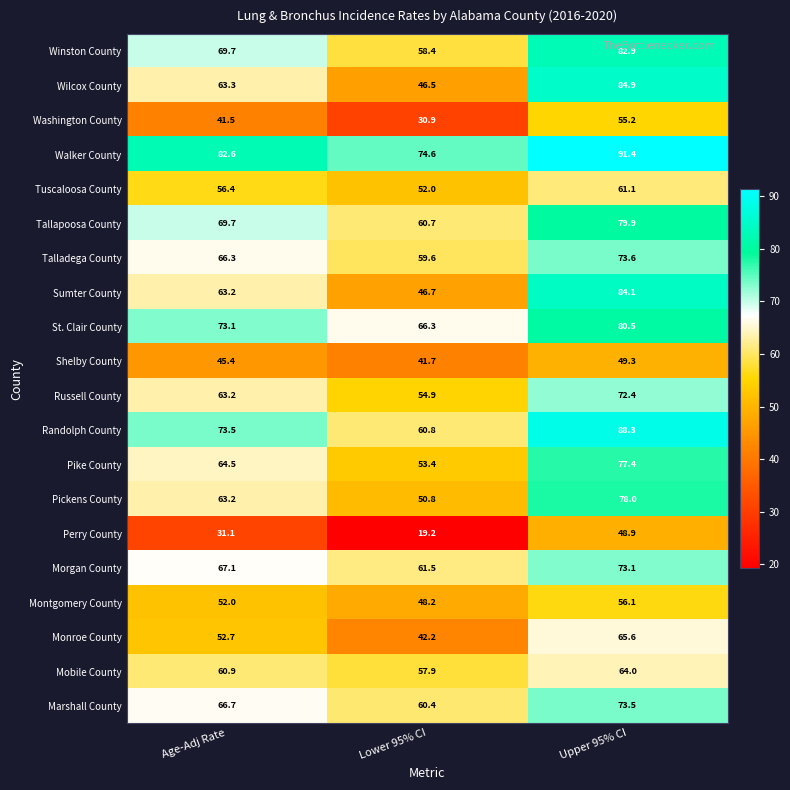

Is the value of St. Clair County at Age-Adj Rate greater than the value of Montgomery County at Upper 95% CI?

Yes